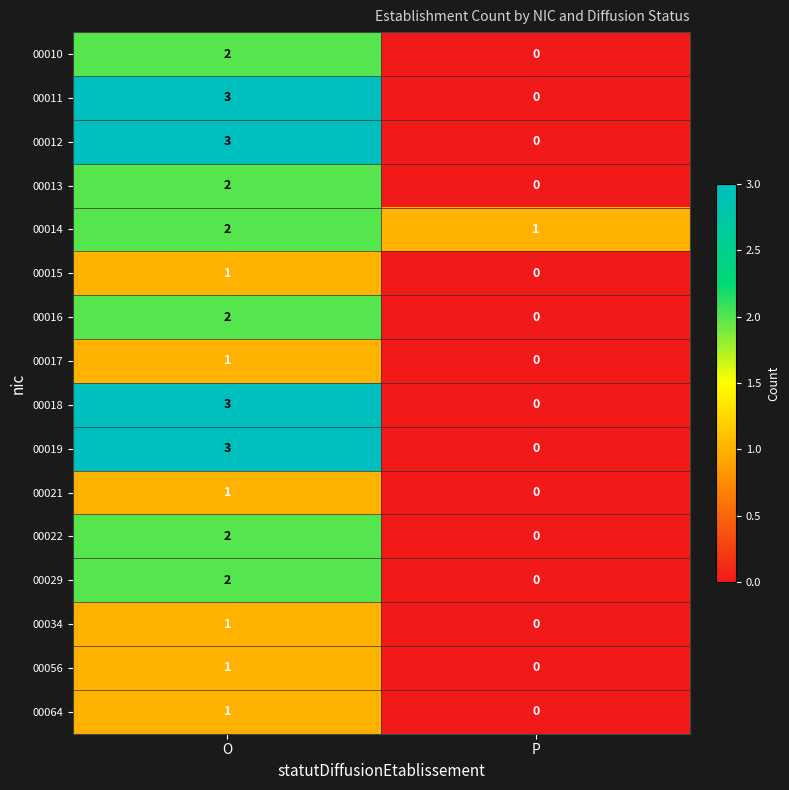

What is the total value across all series at O?

30